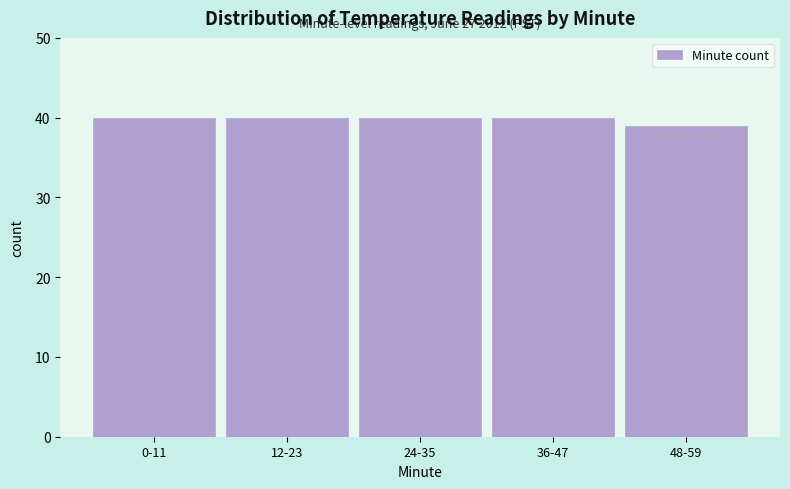

Reading left to right, list all the values displayed in this chart.

0-11=40	12-23=40	24-35=40	36-47=40	48-59=39